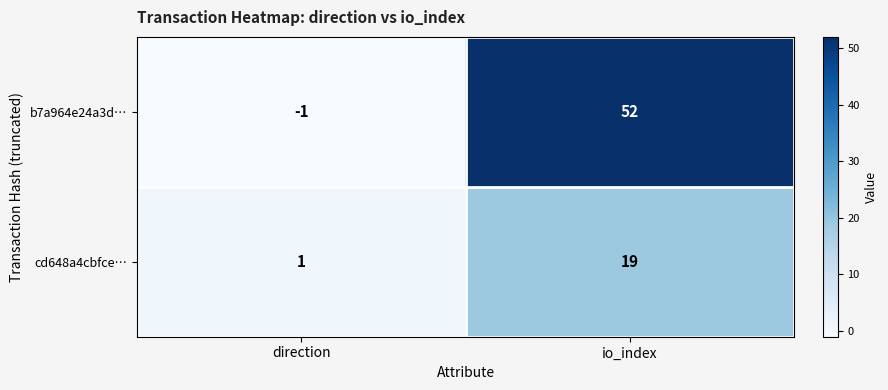

What is the approximate value of b7a964e24a3d… at io_index, to the nearest 5?

50